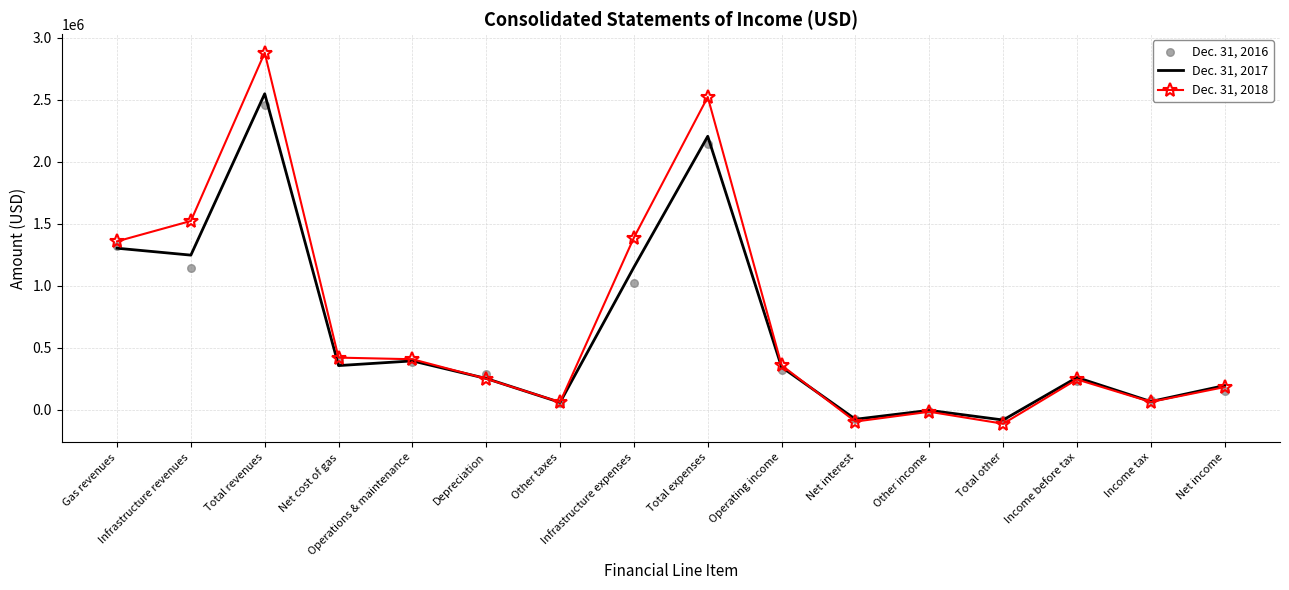

Which series has the widest spread of Y values?

Dec. 31, 2018